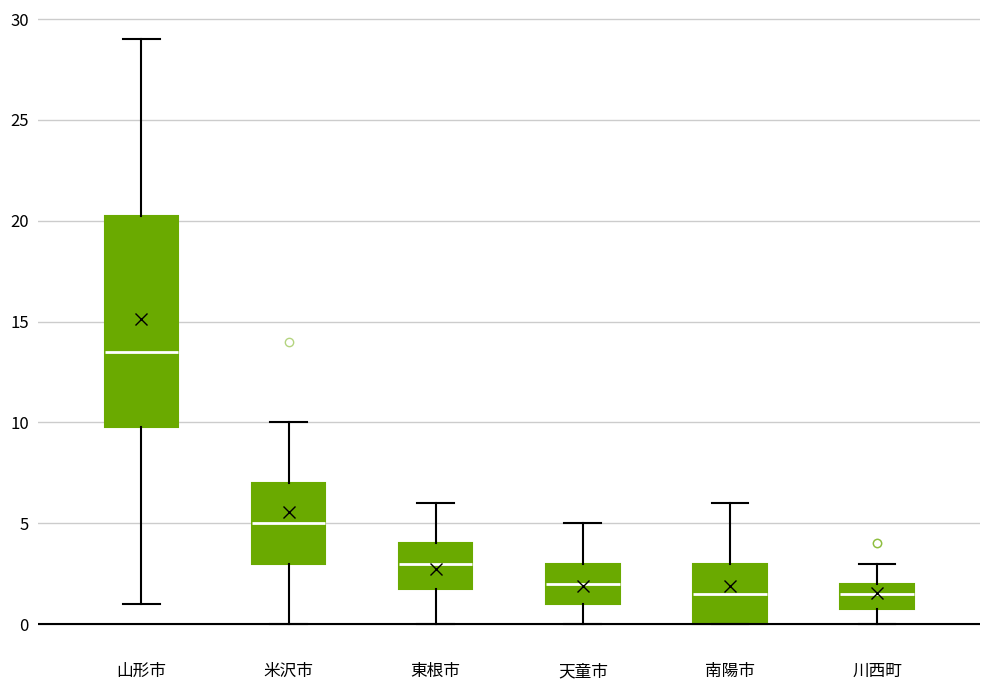

Reading left to right, read every box against the y-axis: the position of its median line, the range the box covers, and the ends of its whiskers. The values are not printed on the chart, so give them approximately, as read against the axis.

山形市: median 13.5, box 10.0 to 20.5, whiskers 1.0 to 29.0
米沢市: median 5.0, box 3.0 to 7.0, whiskers 0.0 to 10.0
東根市: median 3.0, box 2.0 to 4.0, whiskers 0.0 to 6.0
天童市: median 2.0, box 1.0 to 3.0, whiskers 0.0 to 5.0
南陽市: median 1.5, box 0.0 to 3.0, whiskers 0.0 to 6.0
川西町: median 1.5, box 1.0 to 2.0, whiskers 0.0 to 3.0